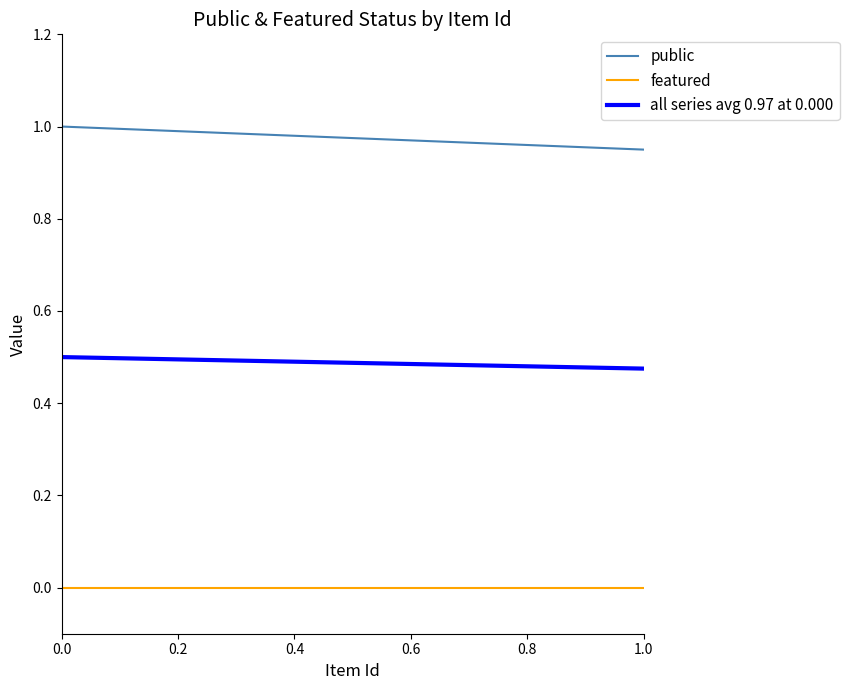

True or false: public and all series avg 0.97 at 0.000 cross at least once.

False